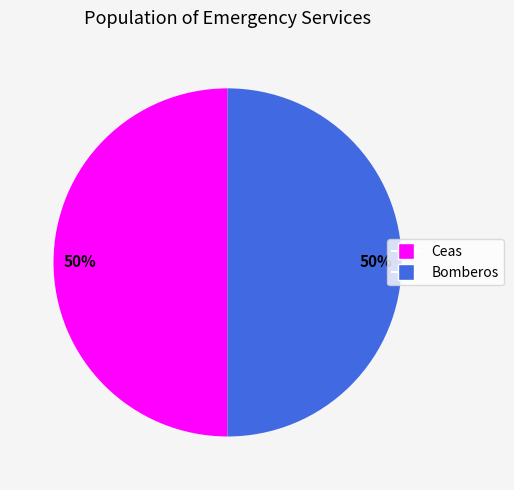

Approximately how many times larger is the value at Ceas compared to Bomberos?

1.0